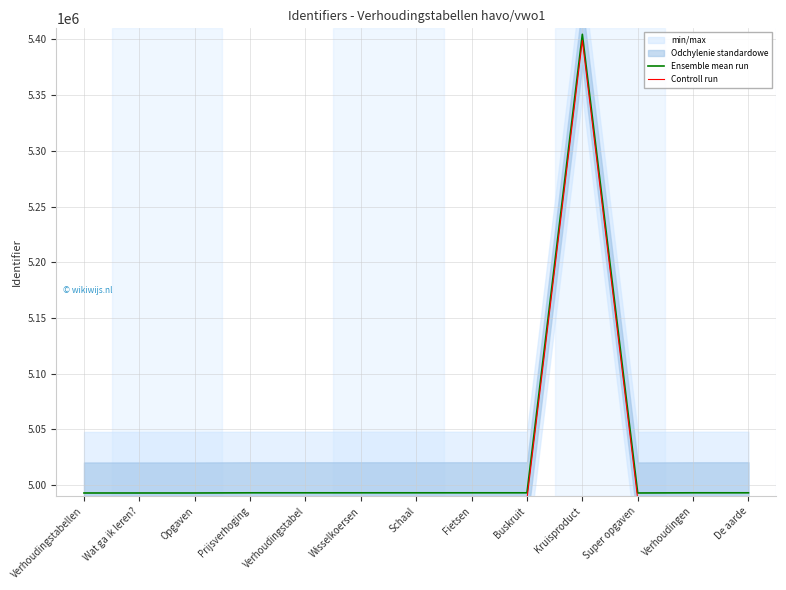

How many values in the Ensemble mean run series are below 4993130?

6